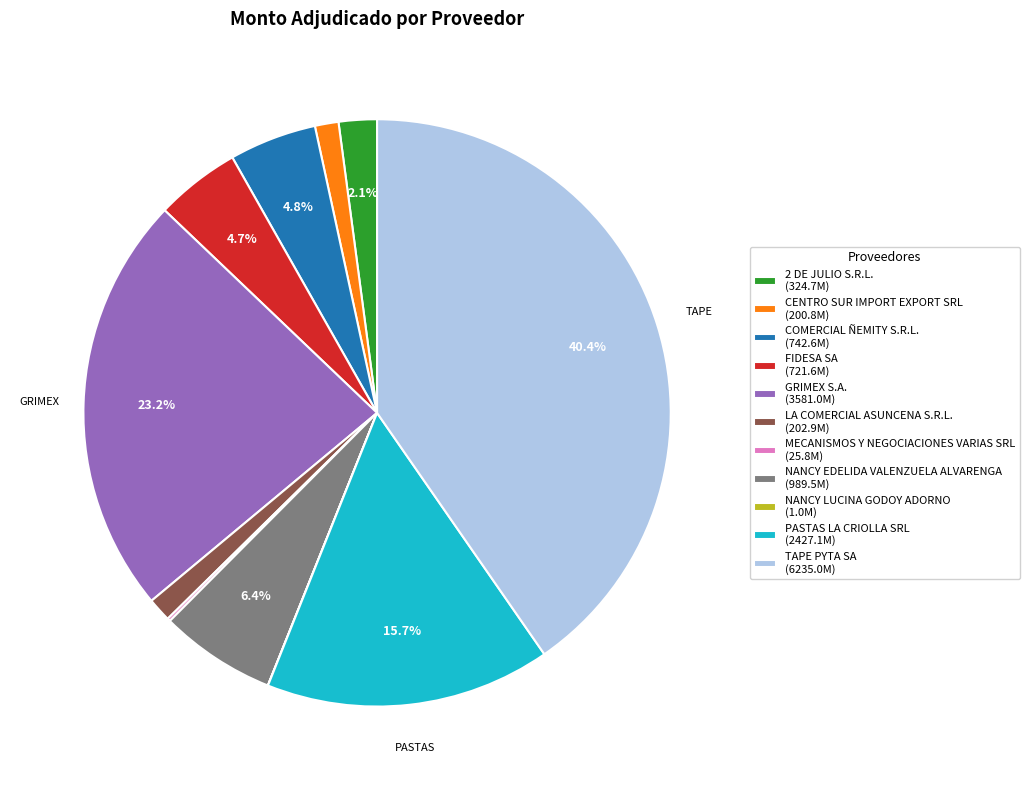

Between LA COMERCIAL ASUNCENA S.R.L. and FIDESA SA, which is larger?

FIDESA SA